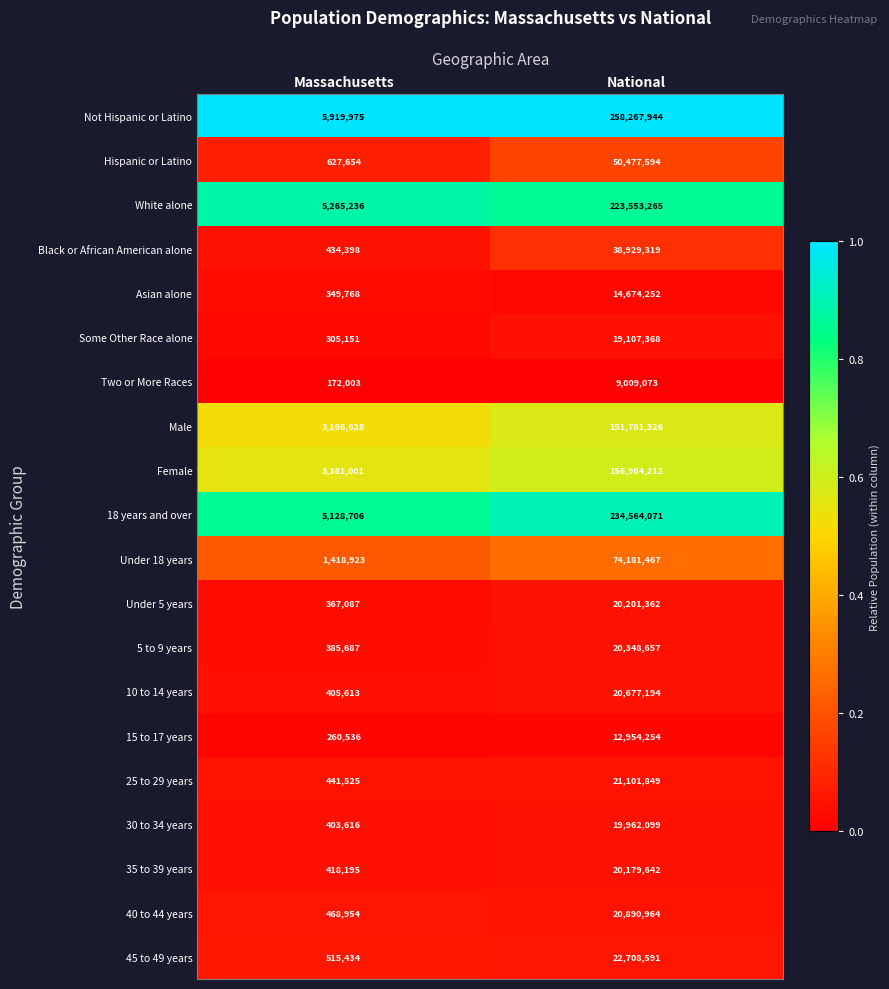

How many distinct data groups are displayed?

20